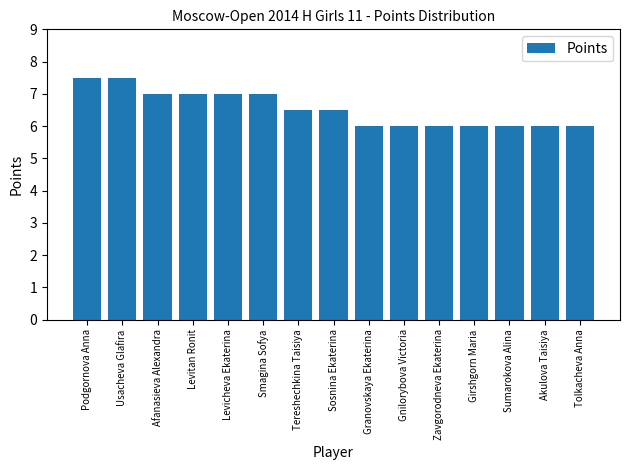

What is the difference between the maximum and minimum values?

1.5